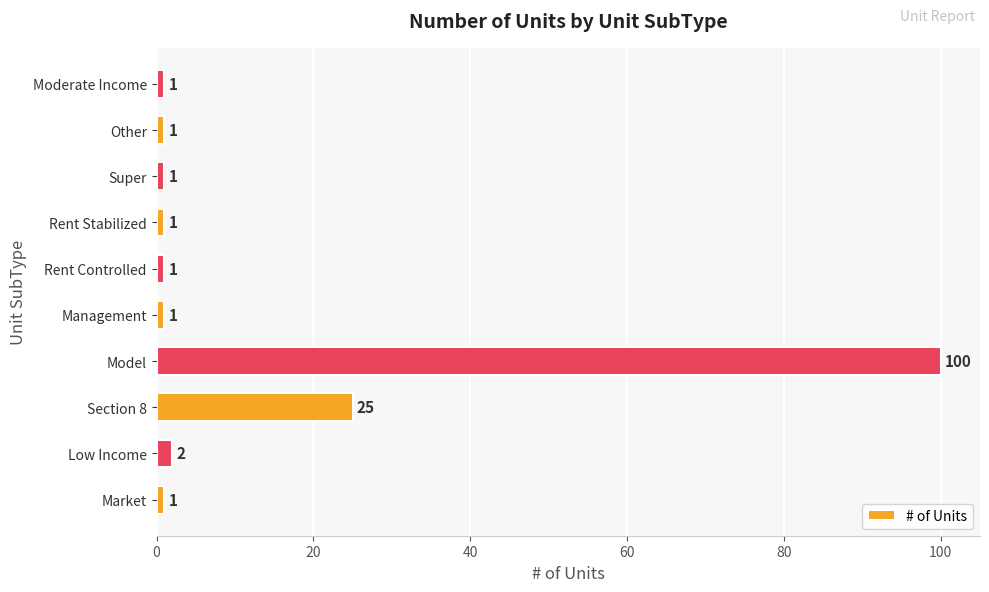

What is the difference between the second highest and minimum values?

24